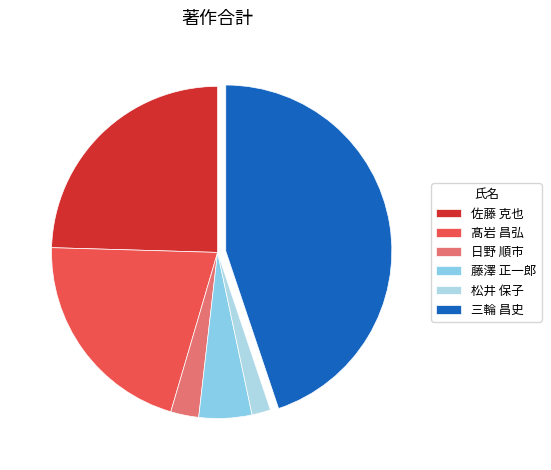

Which slice is the largest?

三輪 昌史